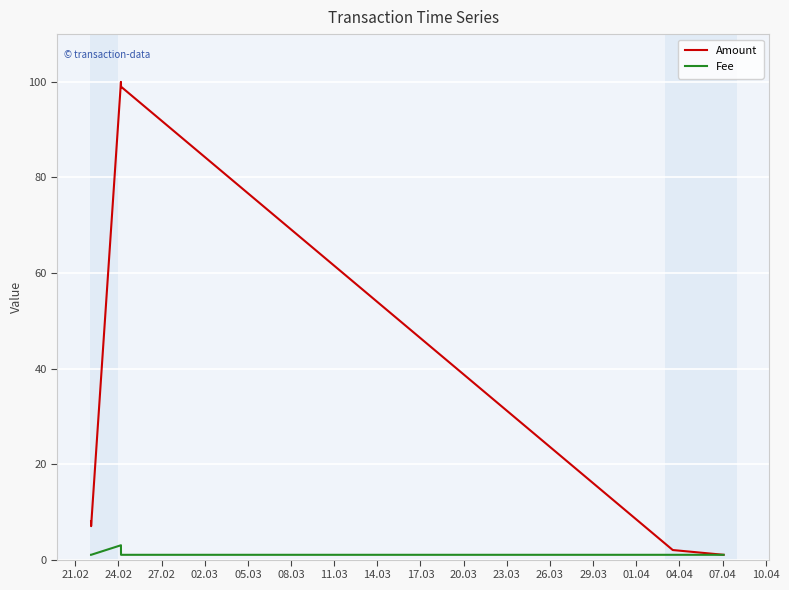

List the series in order of their overall mean, lowest first.

Fee, Amount